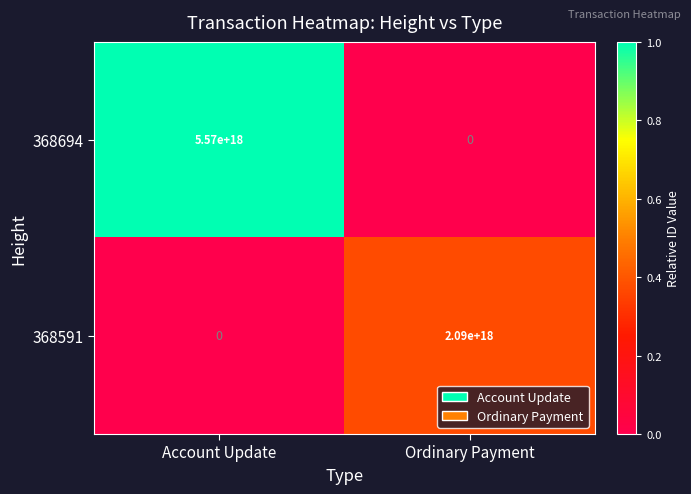

Where is 368591 nearest to the value 1045000000000000000?

Account Update